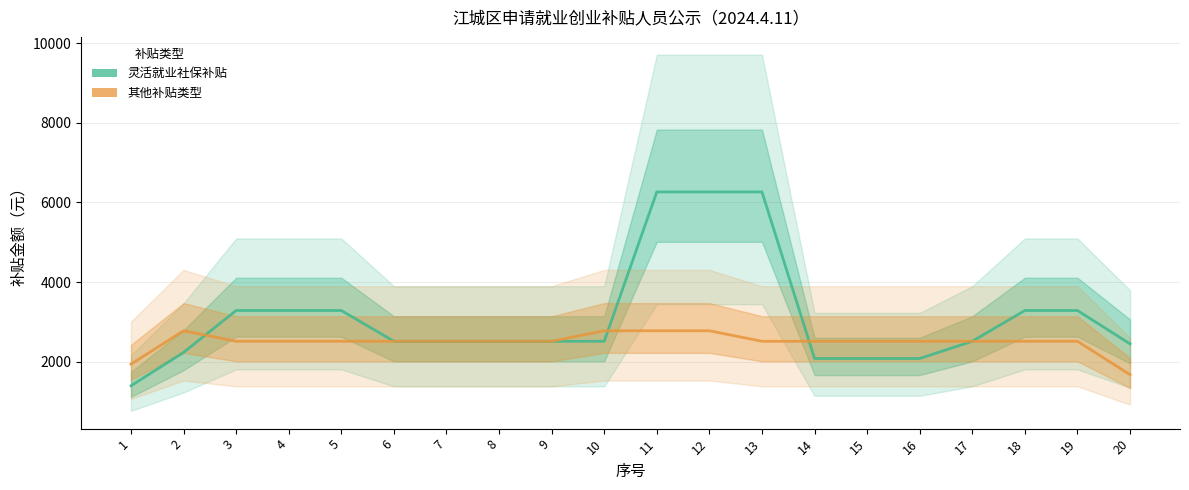

True or false: 其他补贴类型 has a value of 651.8 at 7.

False